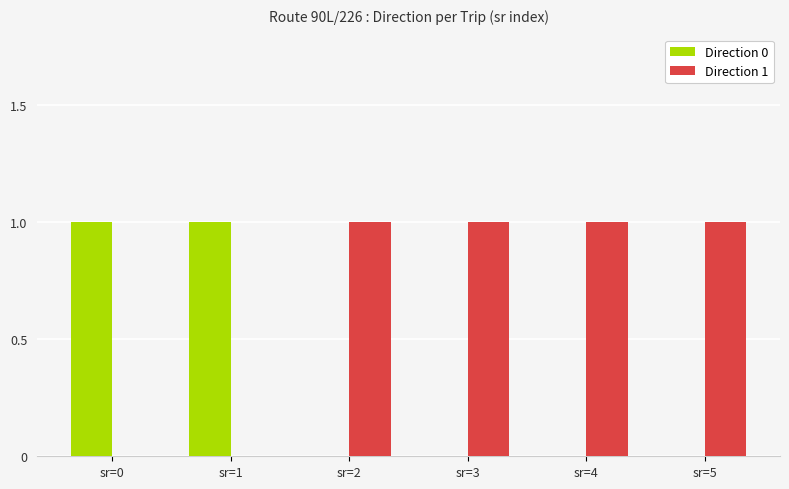

Which series has the largest total across all categories?

Direction 1